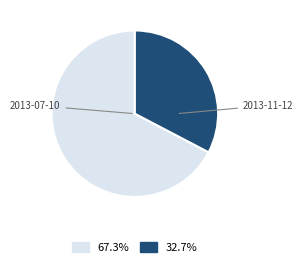

Is there any slice that represents more than half of the pie?

Yes